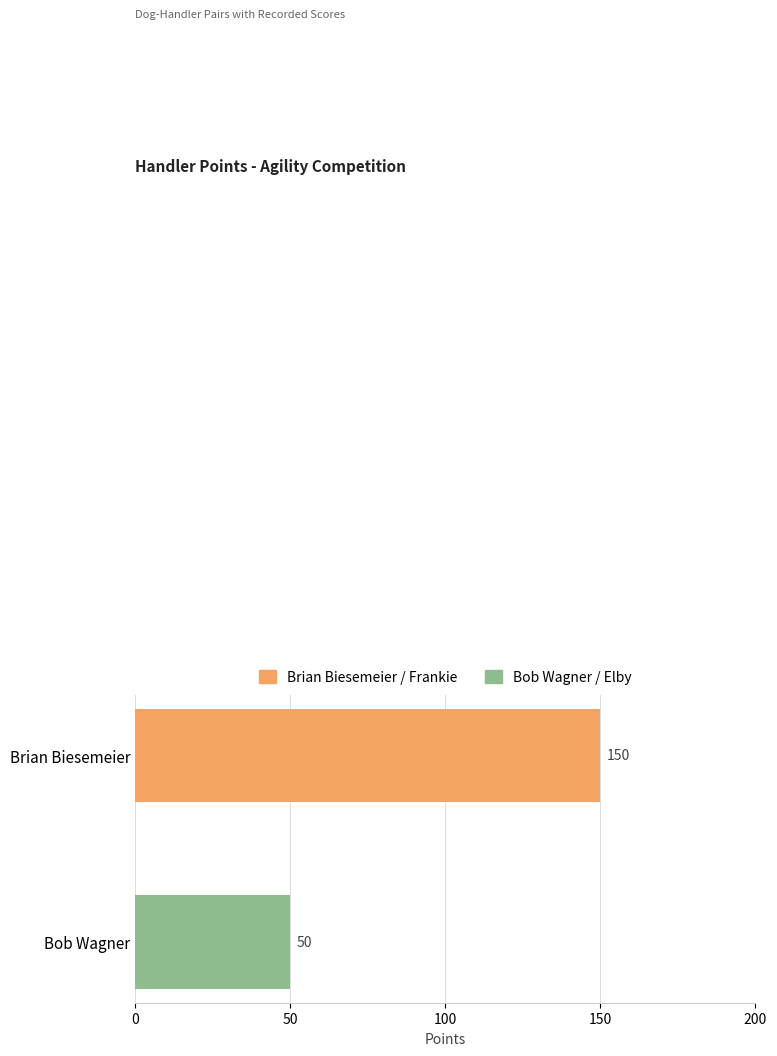

Approximately how many times larger is the value at Bob Wagner compared to Brian Biesemeier?

0.3